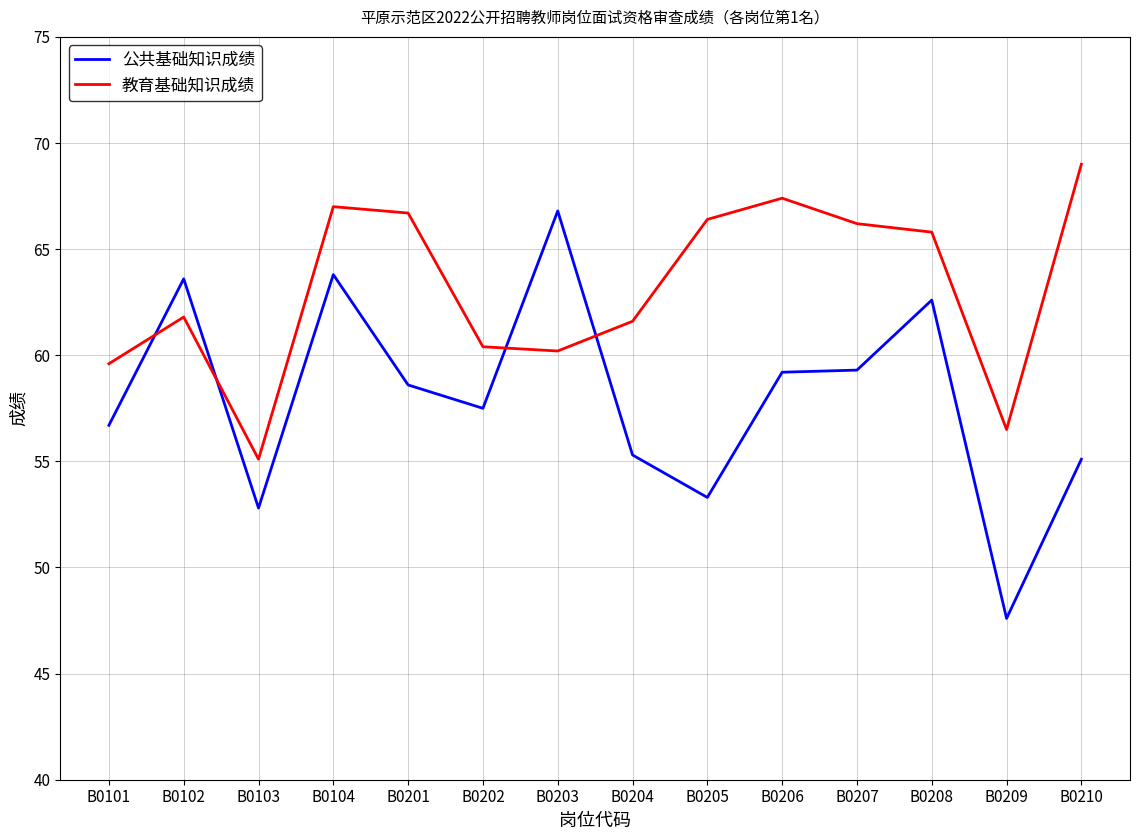

At which category is the sum across all series the highest?

B0104